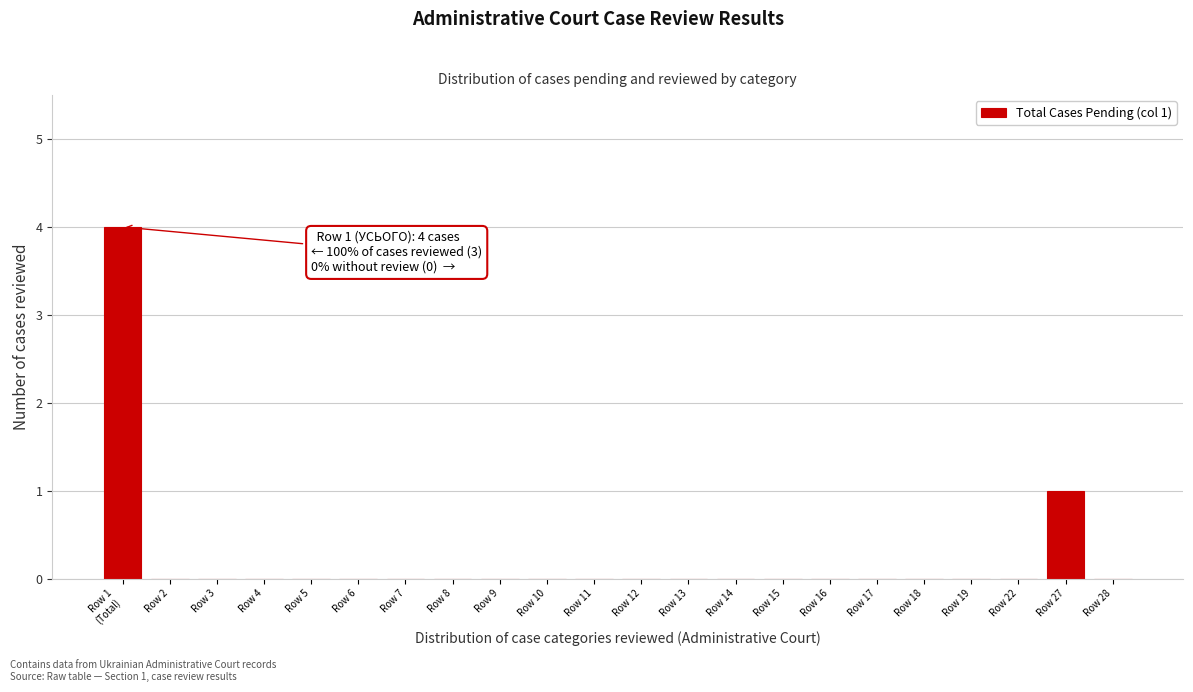

What is the change in value from Row 14 to Row 27?

+1